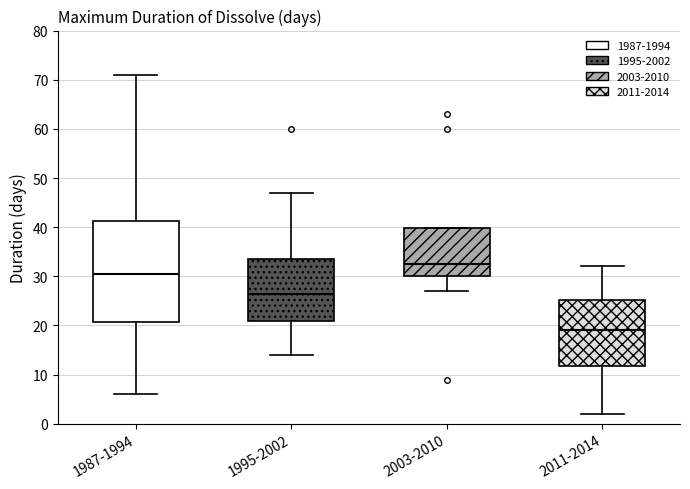

Where is the upper edge of the box for 1987-1994 on the y-axis? The values are not printed on the chart, so give them approximately, as read against the axis.

41